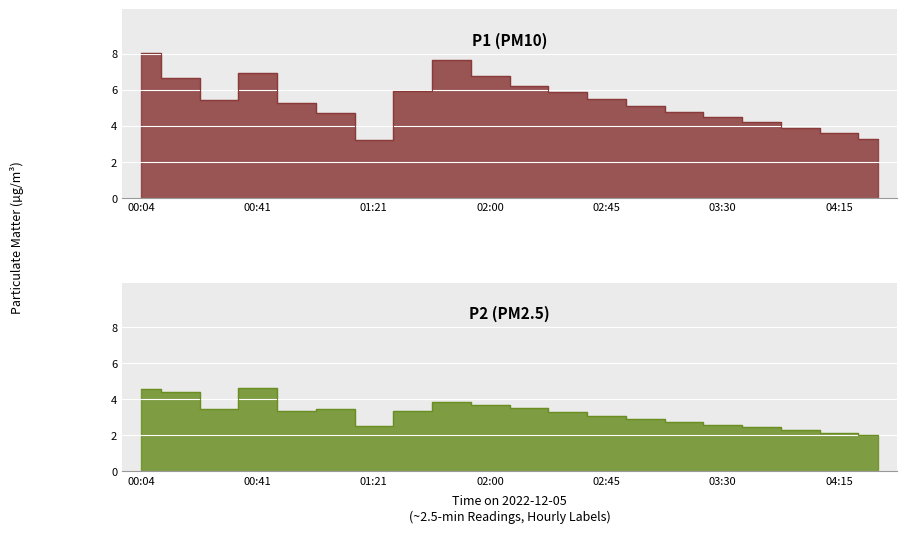

Which has a higher value, 02:30 or 02:15?

02:15